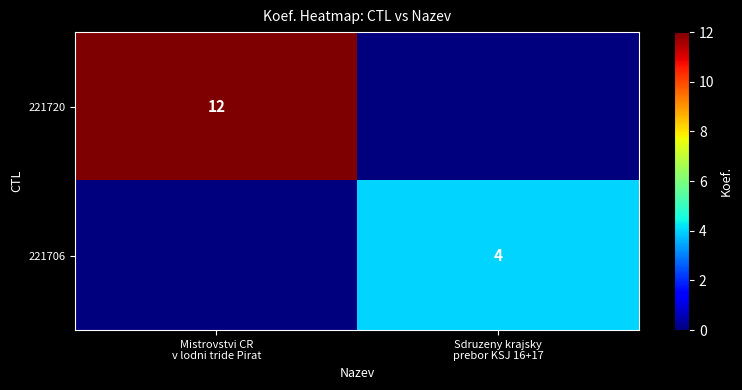

Rank the series by their average value, from highest to lowest.

221720, 221706